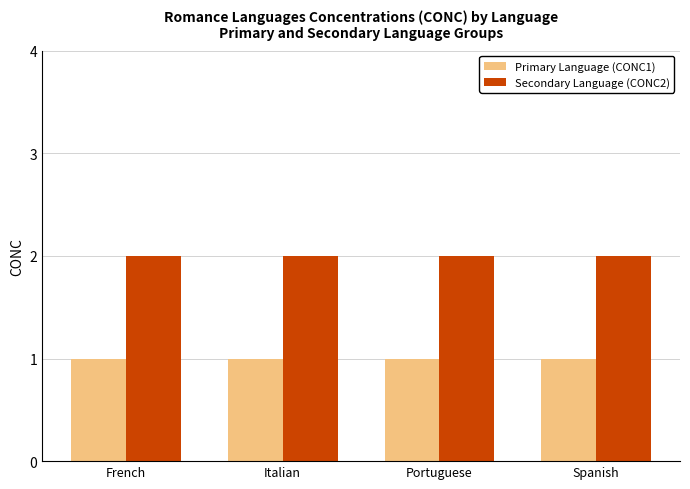

How many bars are there in total?

8